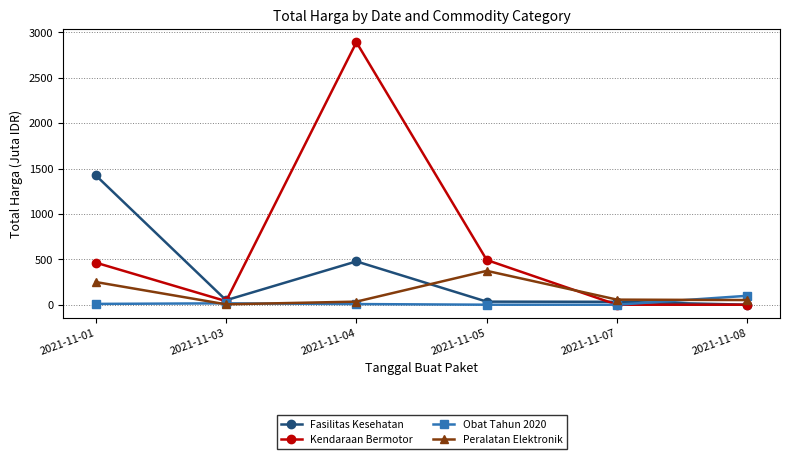

Does the chart have visible grid lines?

Yes